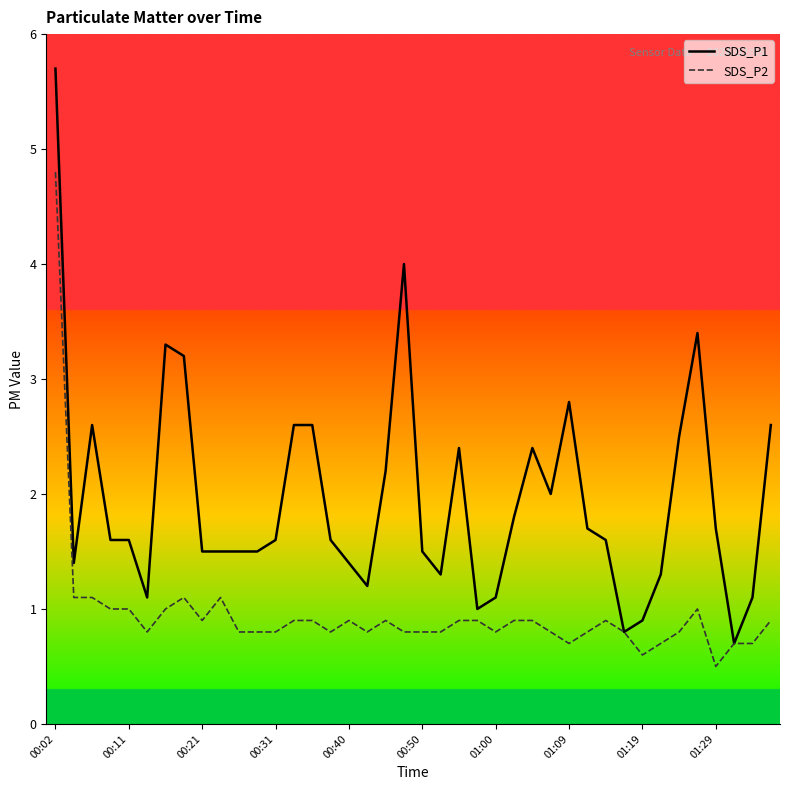

Reading left to right, list all the values displayed in this chart.

SDS_P1: 5.7	1.4	2.6	1.6	1.6	1.1	3.3	3.2	1.5	1.5	1.5	1.5	1.6	2.6	2.6	1.6	1.4	1.2	2.2	4.0	1.5	1.3	2.4	1.0	1.1	1.8	2.4	2.0	2.8	1.7	1.6	0.8	0.9	1.3	2.5	3.4	1.7	0.7	1.1	2.6
SDS_P2: 4.8	1.1	1.1	1.0	1.0	0.8	1.0	1.1	0.9	1.1	0.8	0.8	0.8	0.9	0.9	0.8	0.9	0.8	0.9	0.8	0.8	0.8	0.9	0.9	0.8	0.9	0.9	0.8	0.7	0.8	0.9	0.8	0.6	0.7	0.8	1.0	0.5	0.7	0.7	0.9